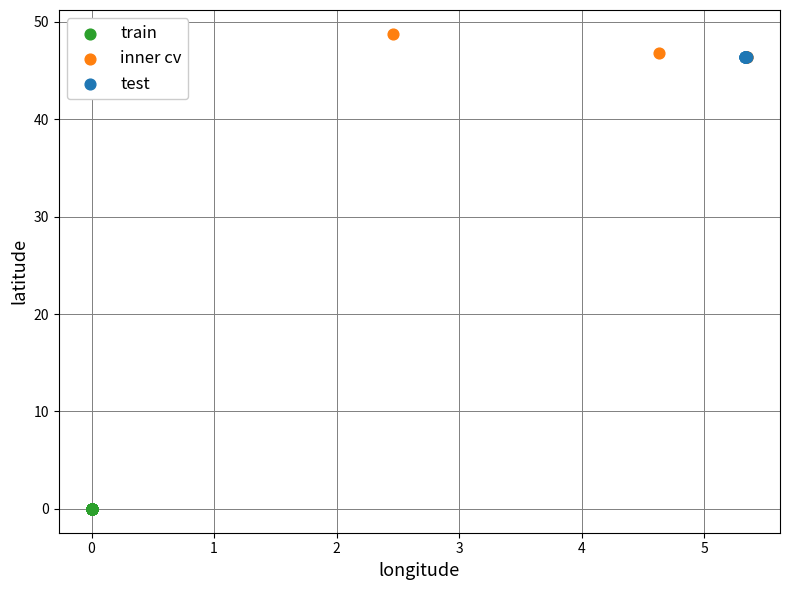

Which series reaches the minimum Y coordinate?

train